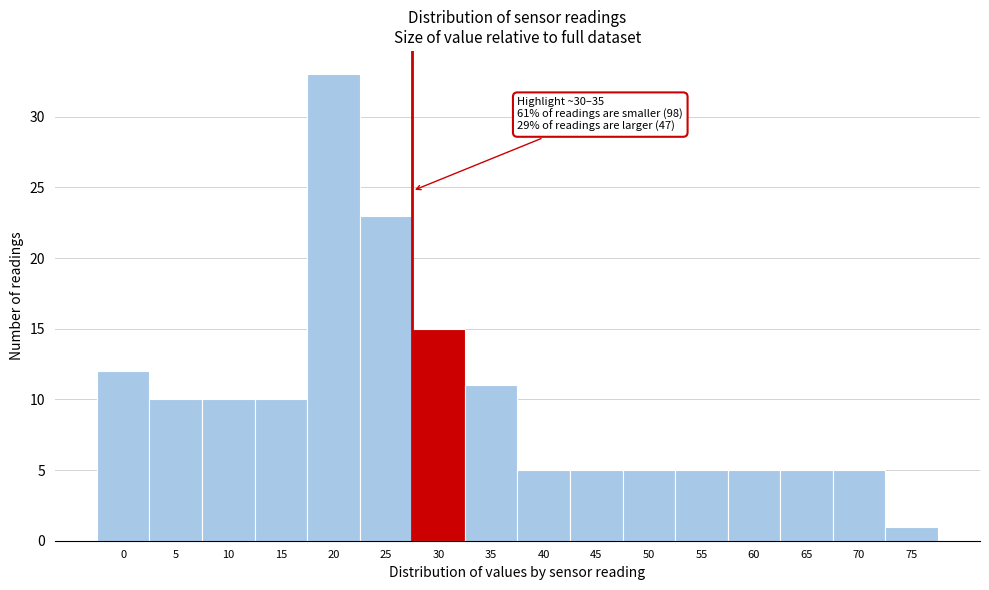

Reading right to left, what are all the values shown in this chart?

1	5	5	5	5	5	5	5	11	15	23	33	10	10	10	12